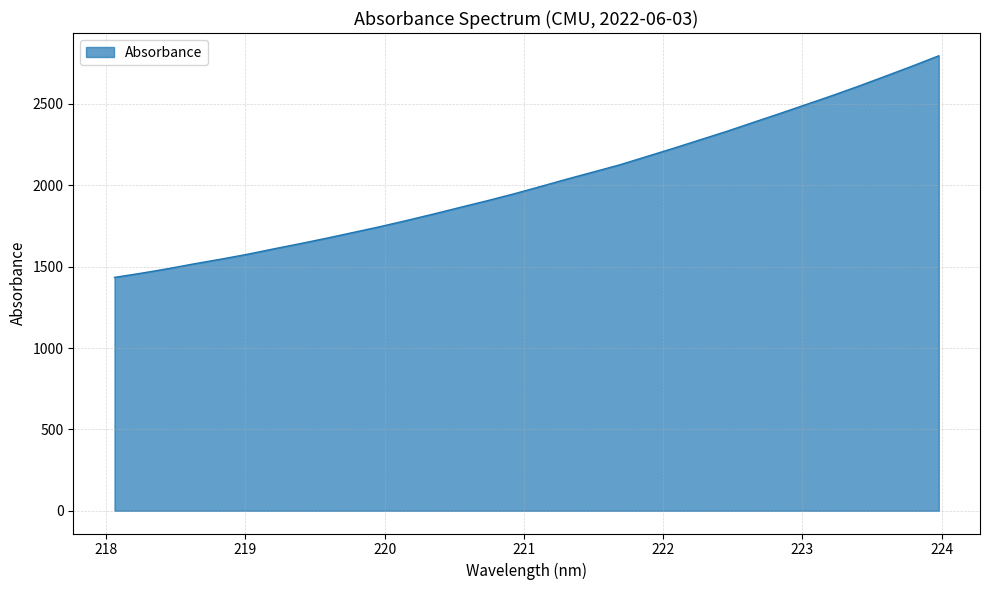

What is the greatest value displayed?

2796.0